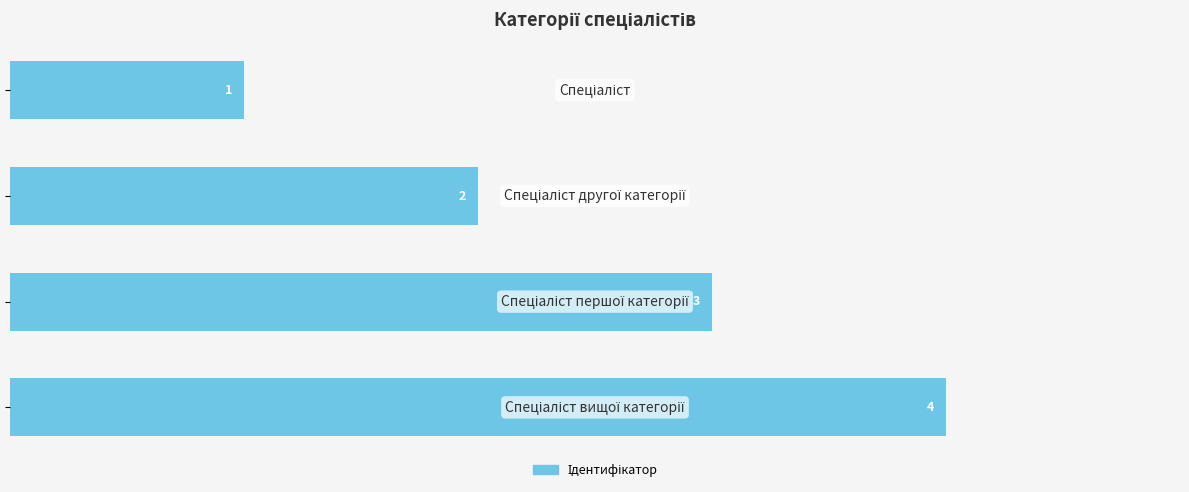

How many values are between 2 and 4?

3